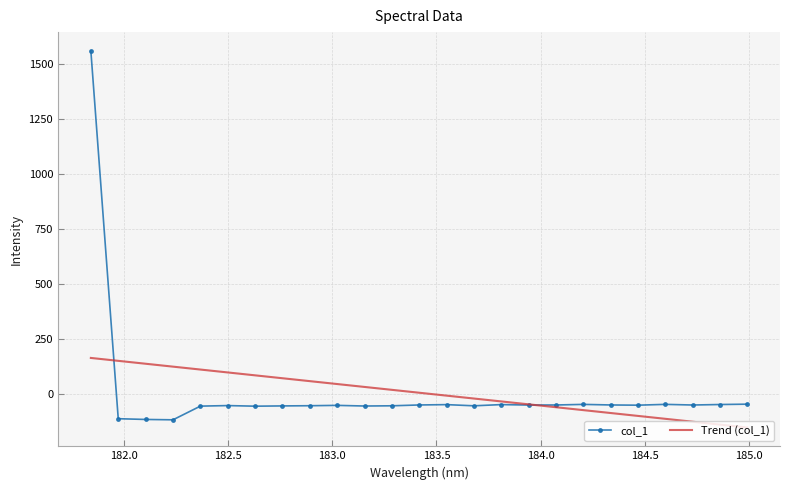

Where is the first local minimum?

182.2359681898